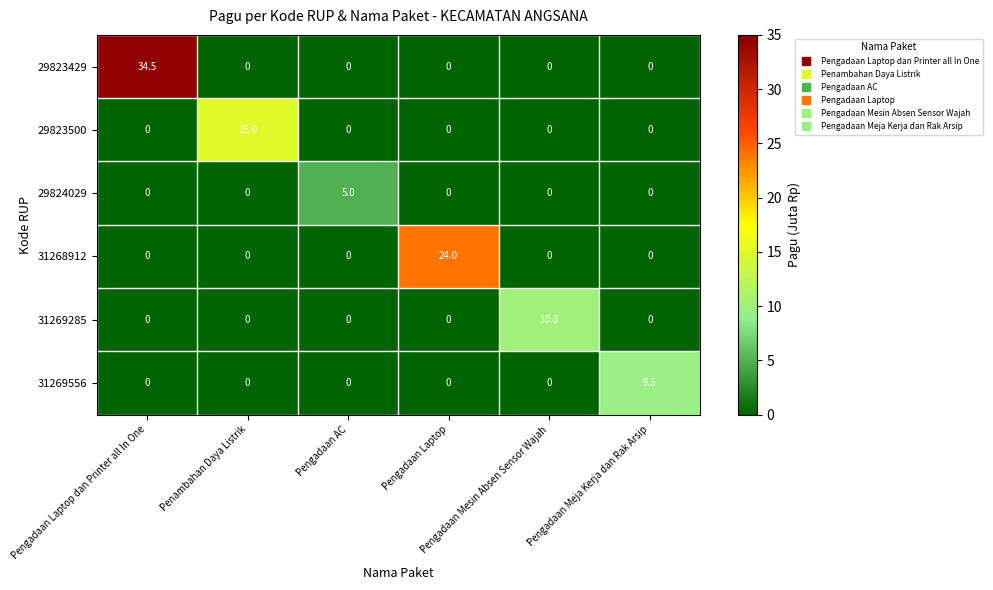

What is the sum of all 31268912 values?

24.0